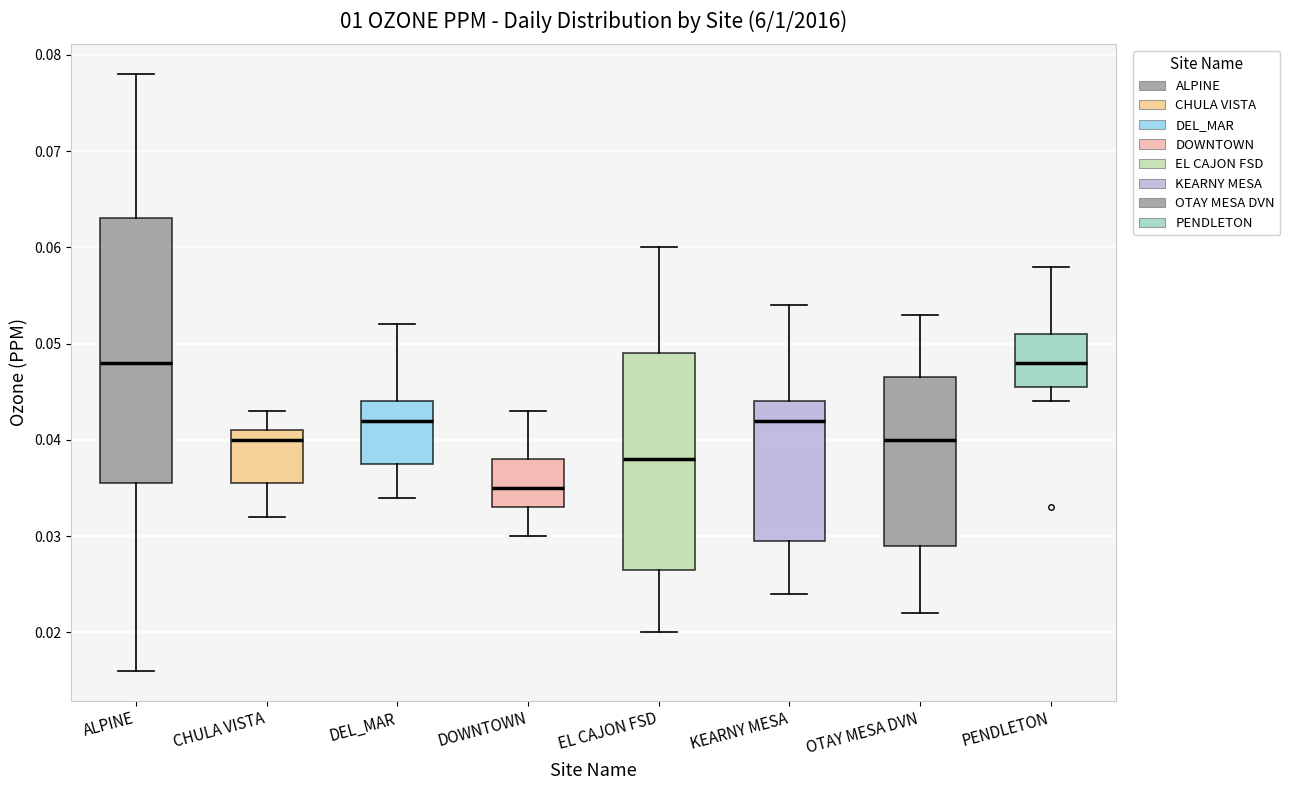

Which box has the lowest median line?

DOWNTOWN